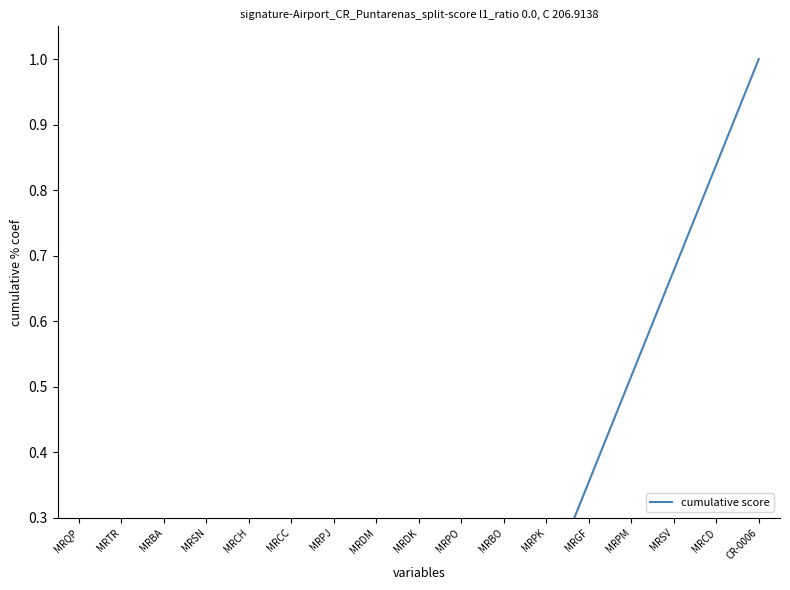

Rank the categories by value from lowest to highest.

MRQP, MRTR, MRBA, MRSN, MRCH, MRCC, MRPJ, MRDM, MRDK, MRPO, MRBO, MRPK, MRGF, MRPM, MRSV, MRCD, CR-0006